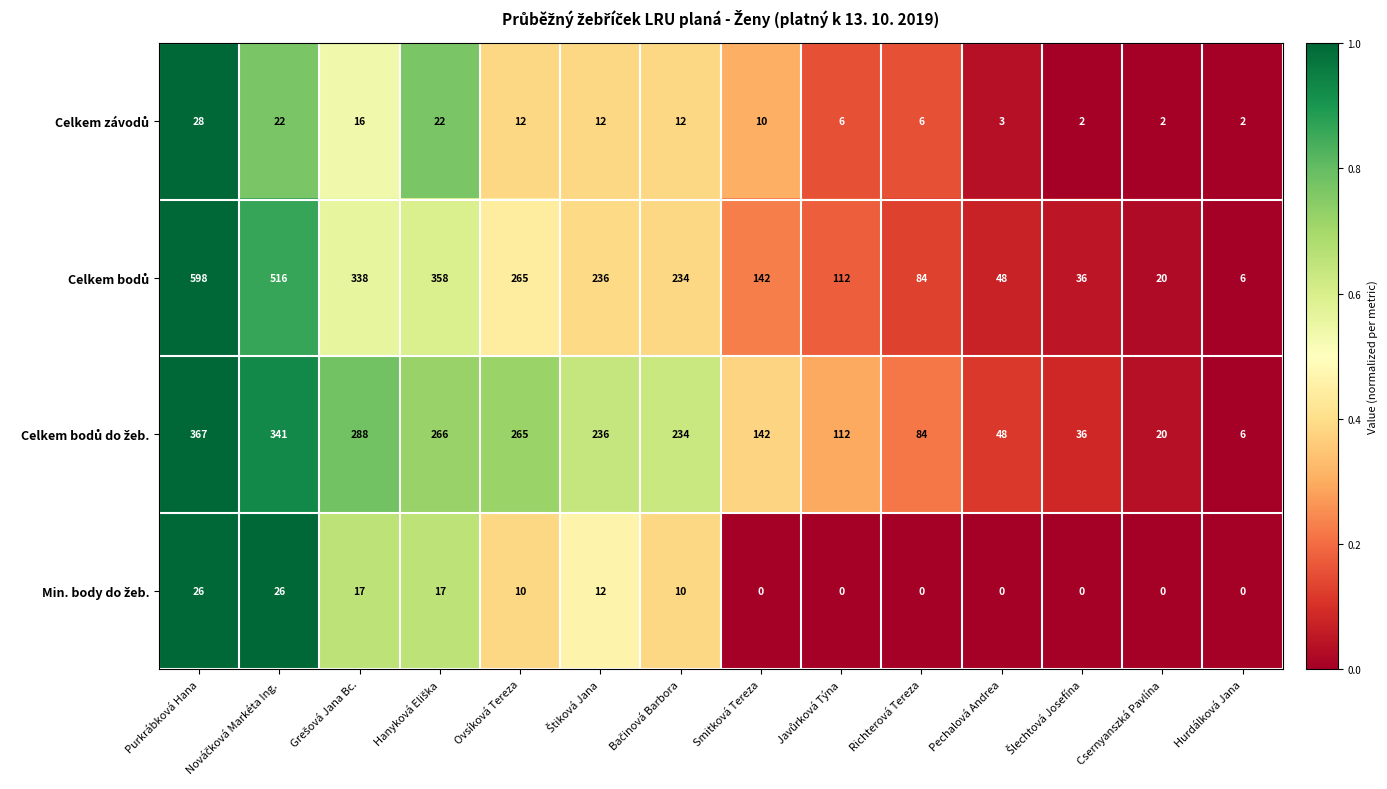

What is the difference between the highest and lowest values at Purkrábková Hana?

572